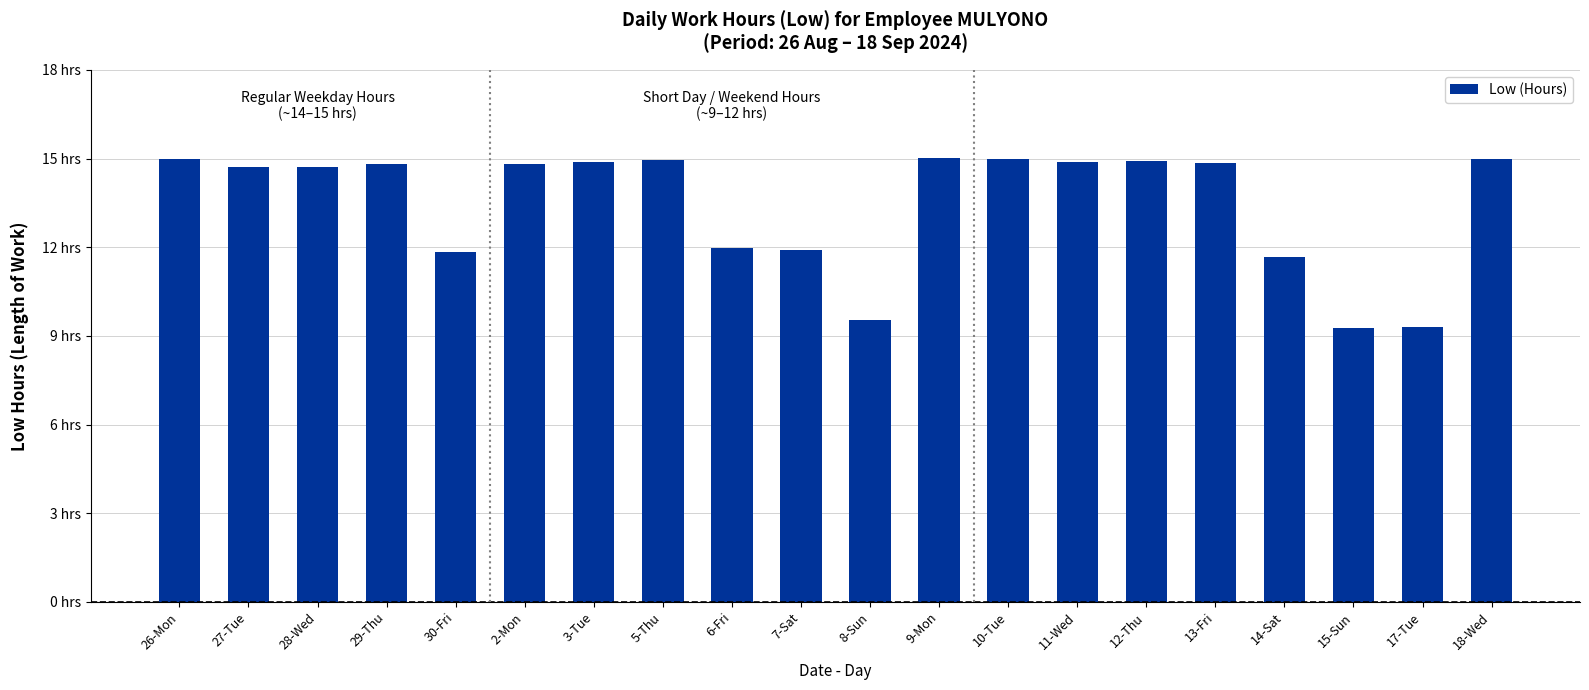

What value does the data have at 11-Wed?

14.9